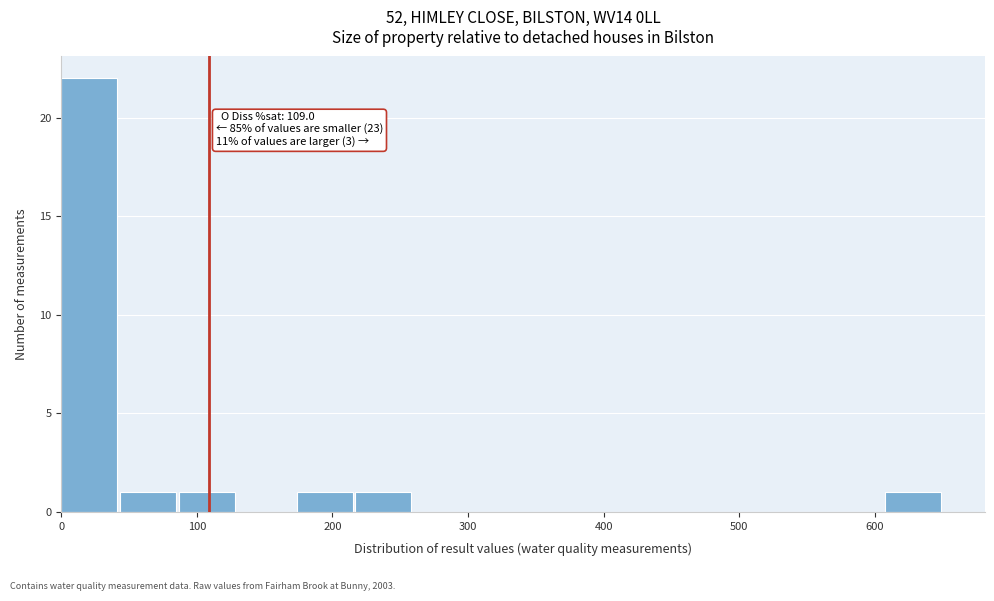

Which range on the x-axis has the tallest bar?

0 to 40